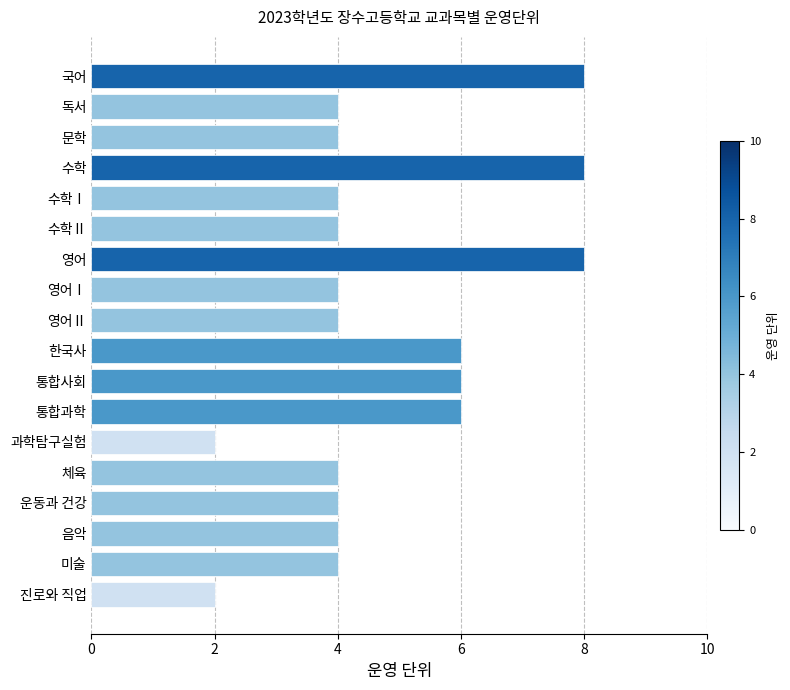

What is the sum of all values?

86